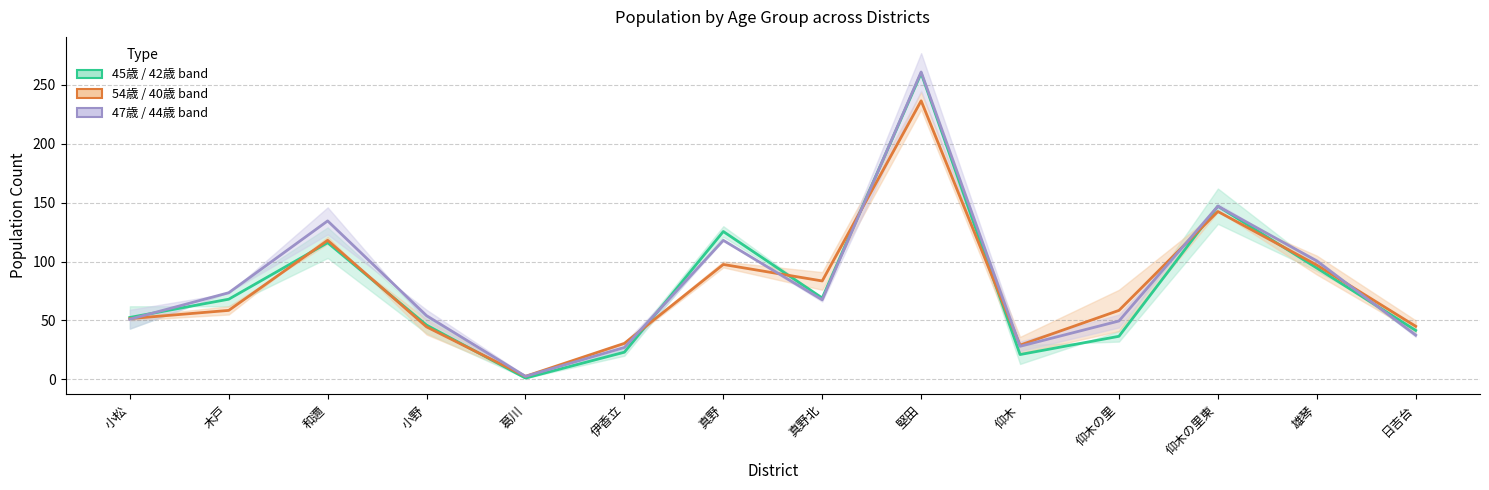

How many values in the 47歳 / 44歳 band (mid) series exceed 67?

7